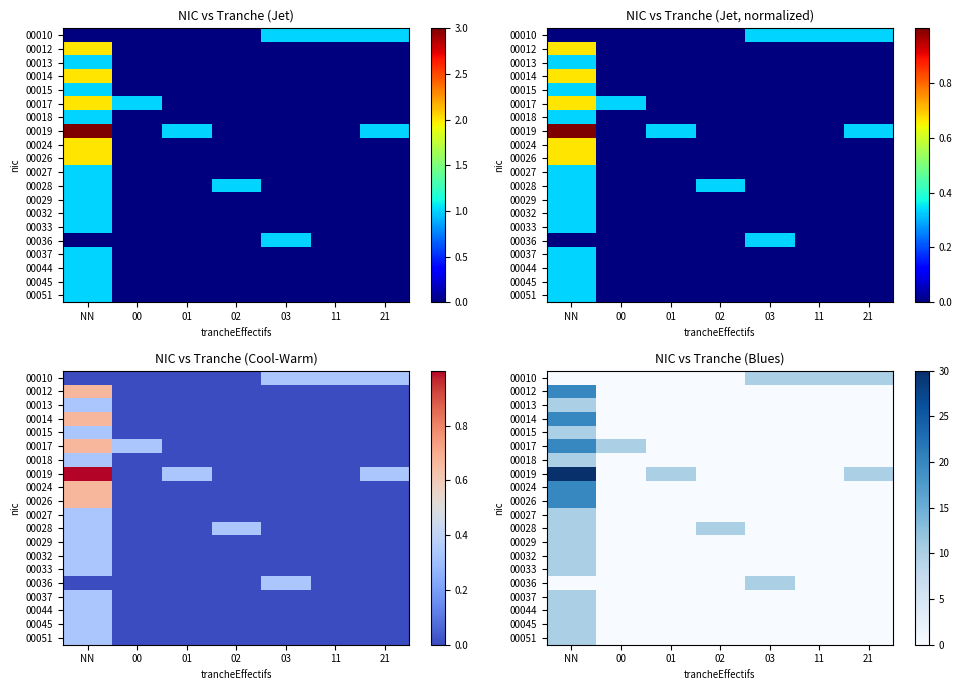

What is the greatest value displayed?

30